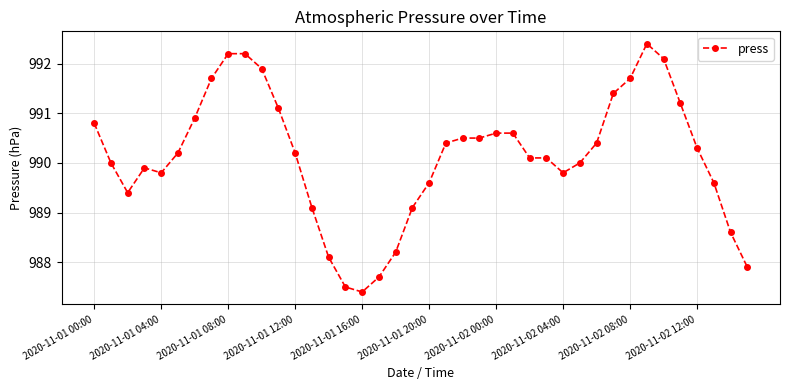

What is the value of the 9th point from the left?

992.2